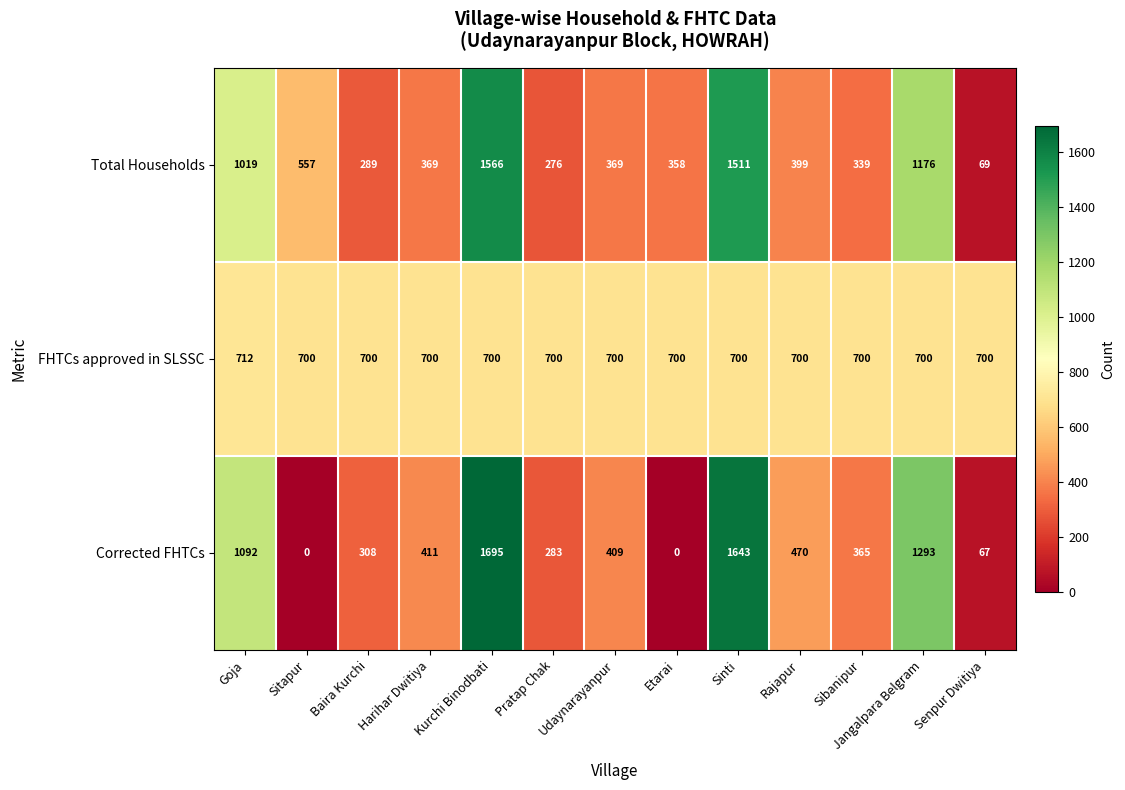

Between Goja and Rajapur, which series saw the biggest shift?

Corrected FHTCs